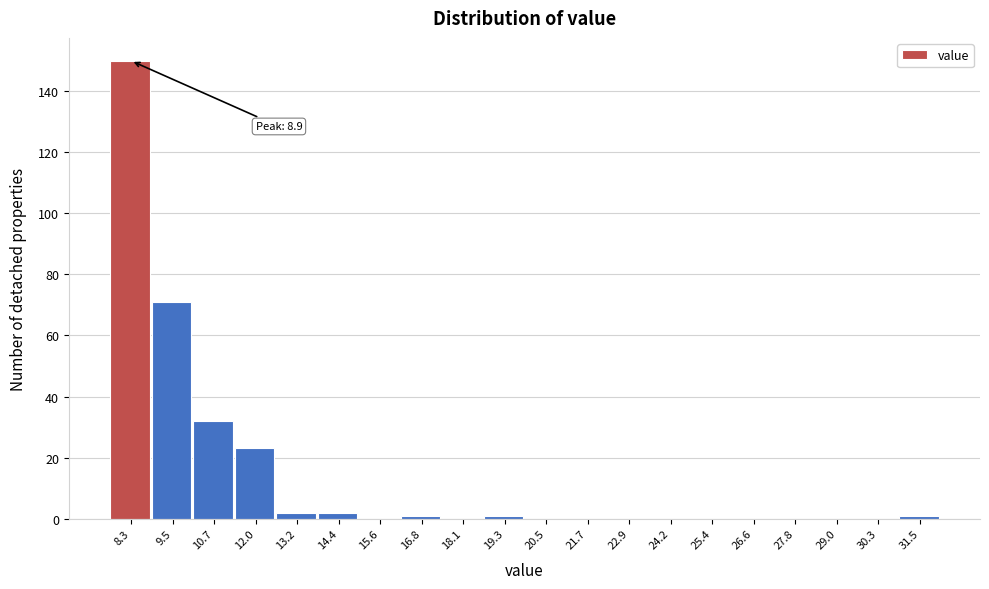

Reading right to left, transcribe all the data shown in this chart.

31.5=1	30.3=0	29.0=0	27.8=0	26.6=0	25.4=0	24.2=0	22.9=0	21.7=0	20.5=0	19.3=1	18.1=0	16.8=1	15.6=0	14.4=2	13.2=2	12.0=23	10.7=32	9.5=71	8.3=150